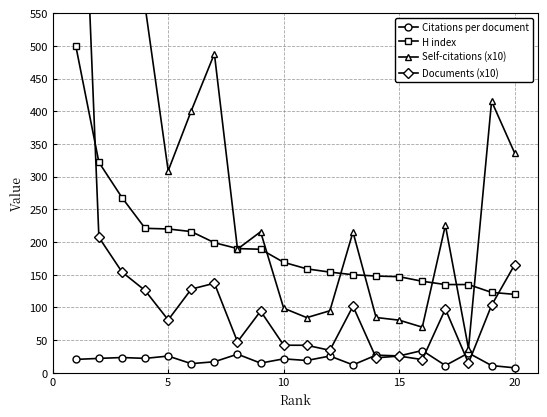

What is the lowest value of the H index series?

120.0